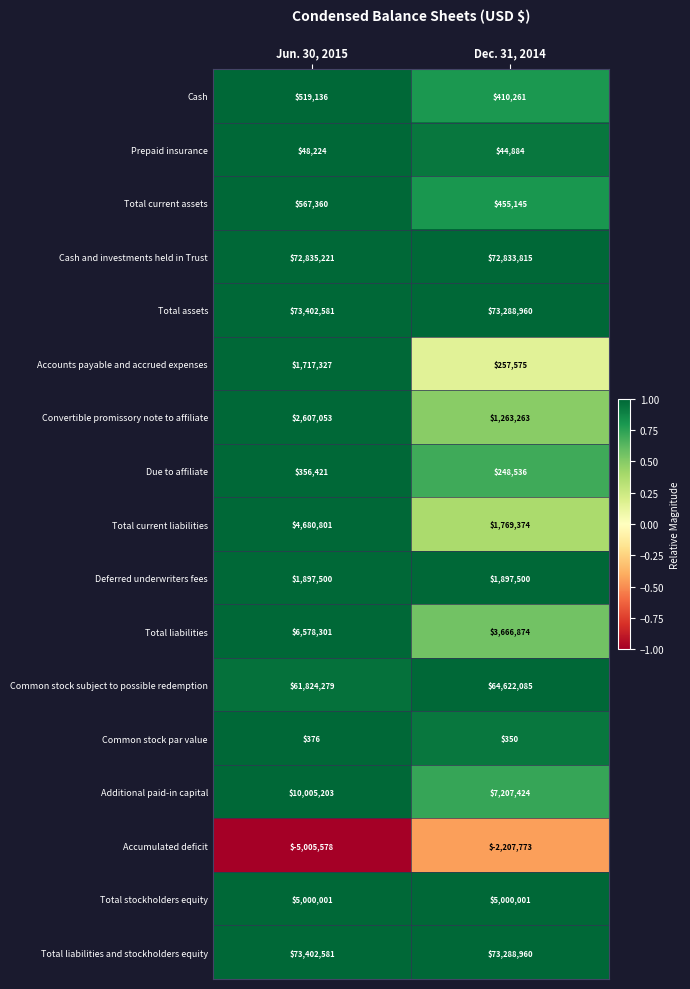

What is the approximate value of Common stock subject to possible redemption at Jun. 30, 2015, to the nearest 100?

61824300